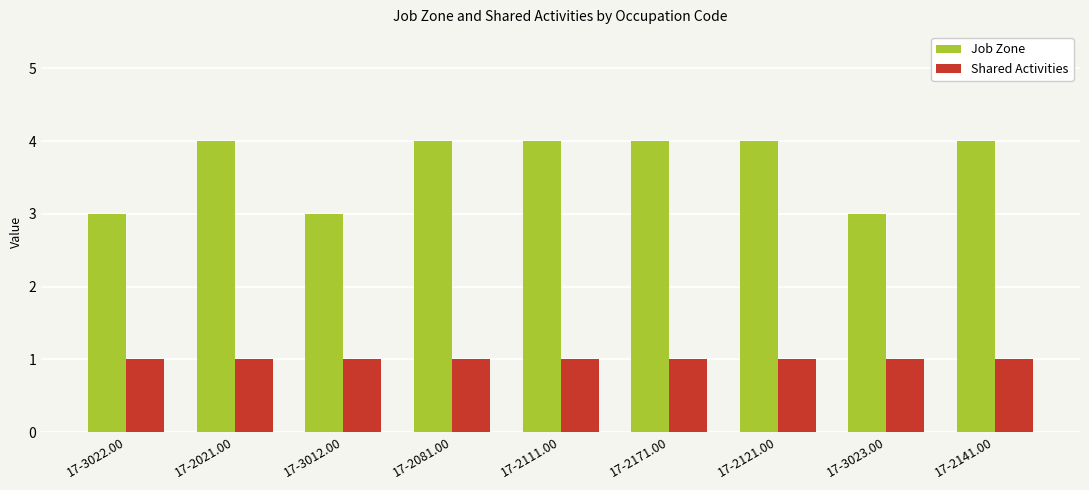

What is the spread (max minus min) of values at 17-2141.00?

3